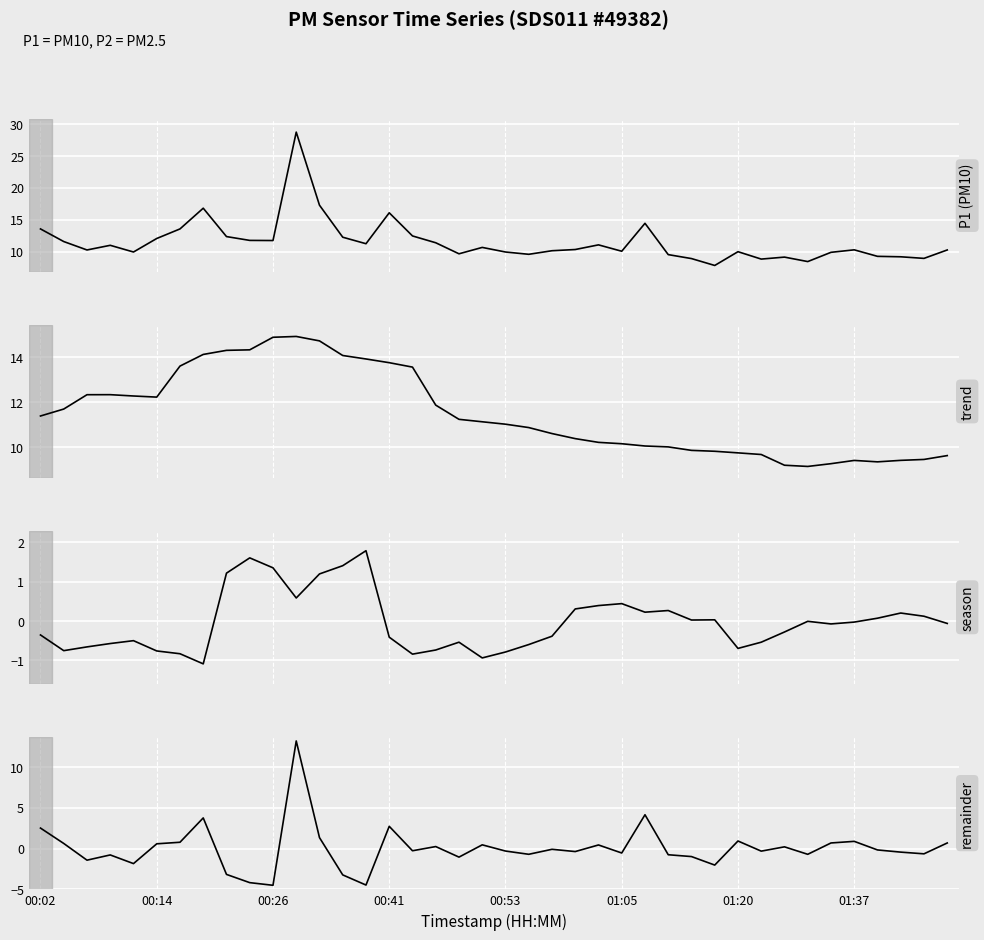

What is the difference between the second highest and second lowest values in the season series?

2.5